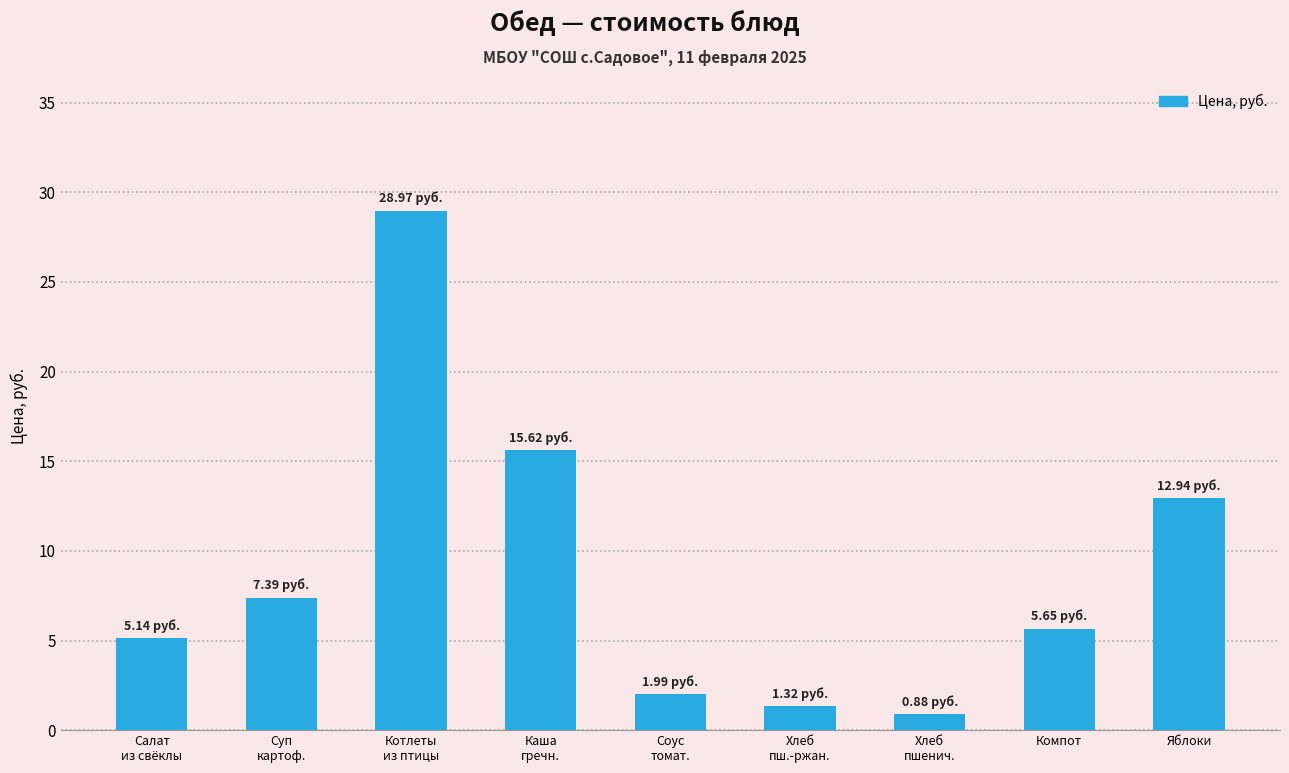

Reading left to right, extract all data points from this chart.

5.1	7.4	29.0	15.6	2.0	1.3	0.9	5.7	12.9